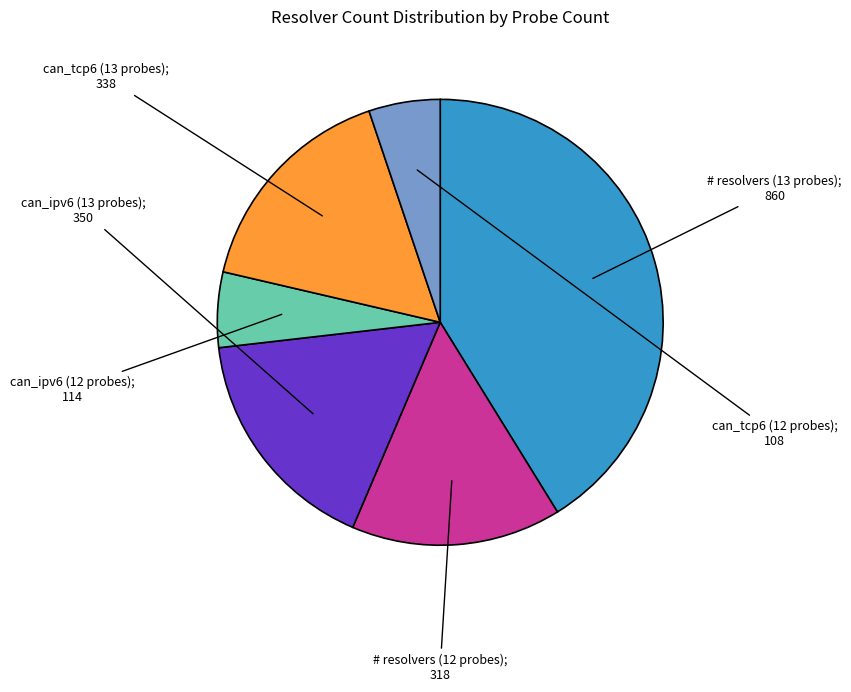

Count the number of slices in the pie.

6